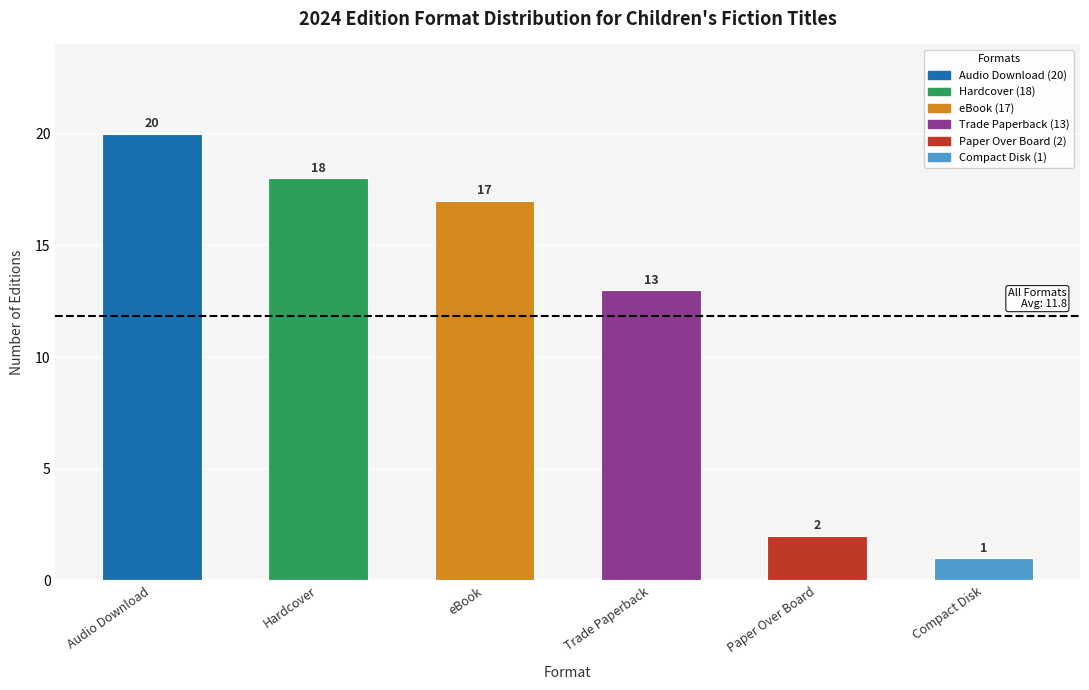

The chart shows a value of 26 at Hardcover. True or false?

False